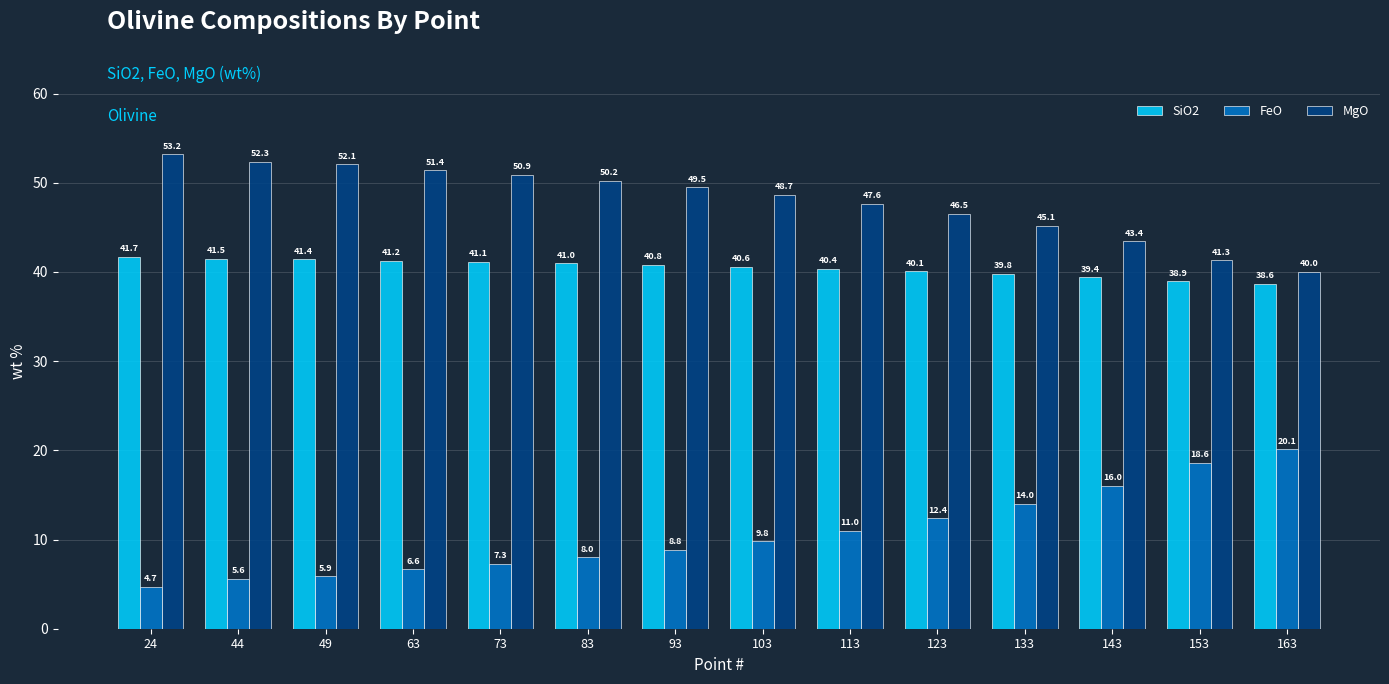

How many categories are shown in the chart?

14